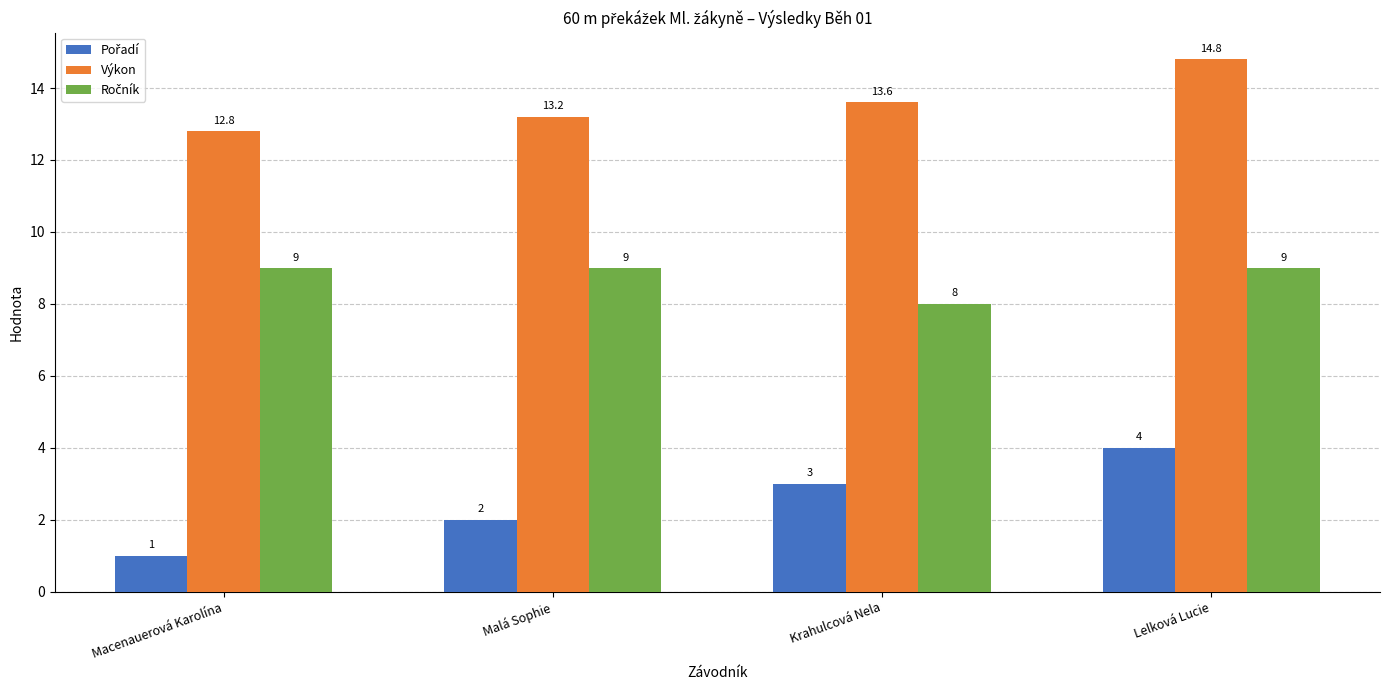

Count the number of categories in the chart.

4